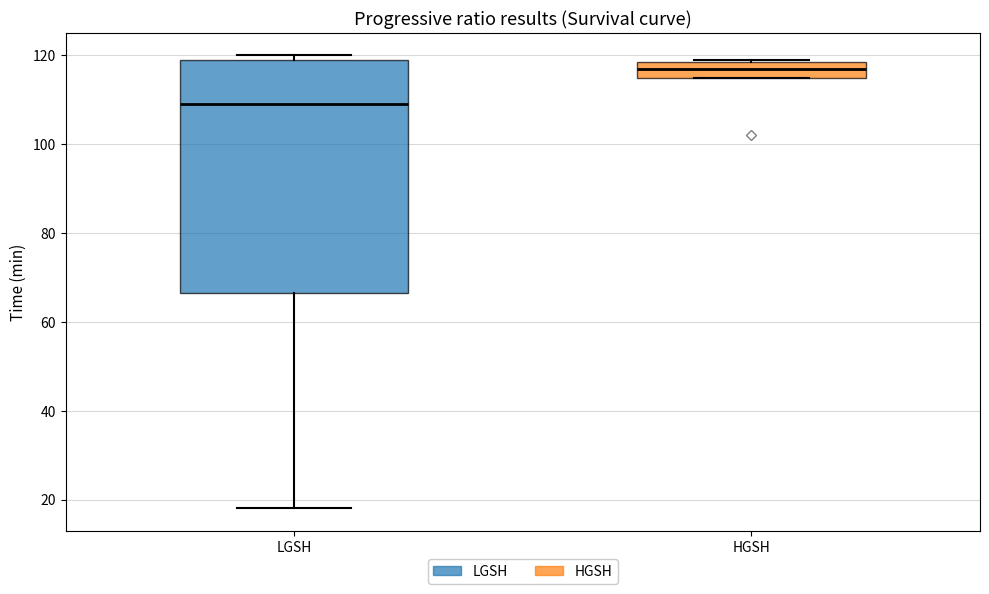

Reading left to right, transcribe this box plot: for each box, give where its median line is, the range the box spans, and where its two whiskers end, as read against the y-axis. The values are not printed on the chart, so give them approximately, as read against the axis.

LGSH: median 110, box 66 to 120, whiskers 18 to 120 (just above the box's upper edge)
HGSH: median 118 (inside the box), box 116 to 118, whiskers 116 to 120